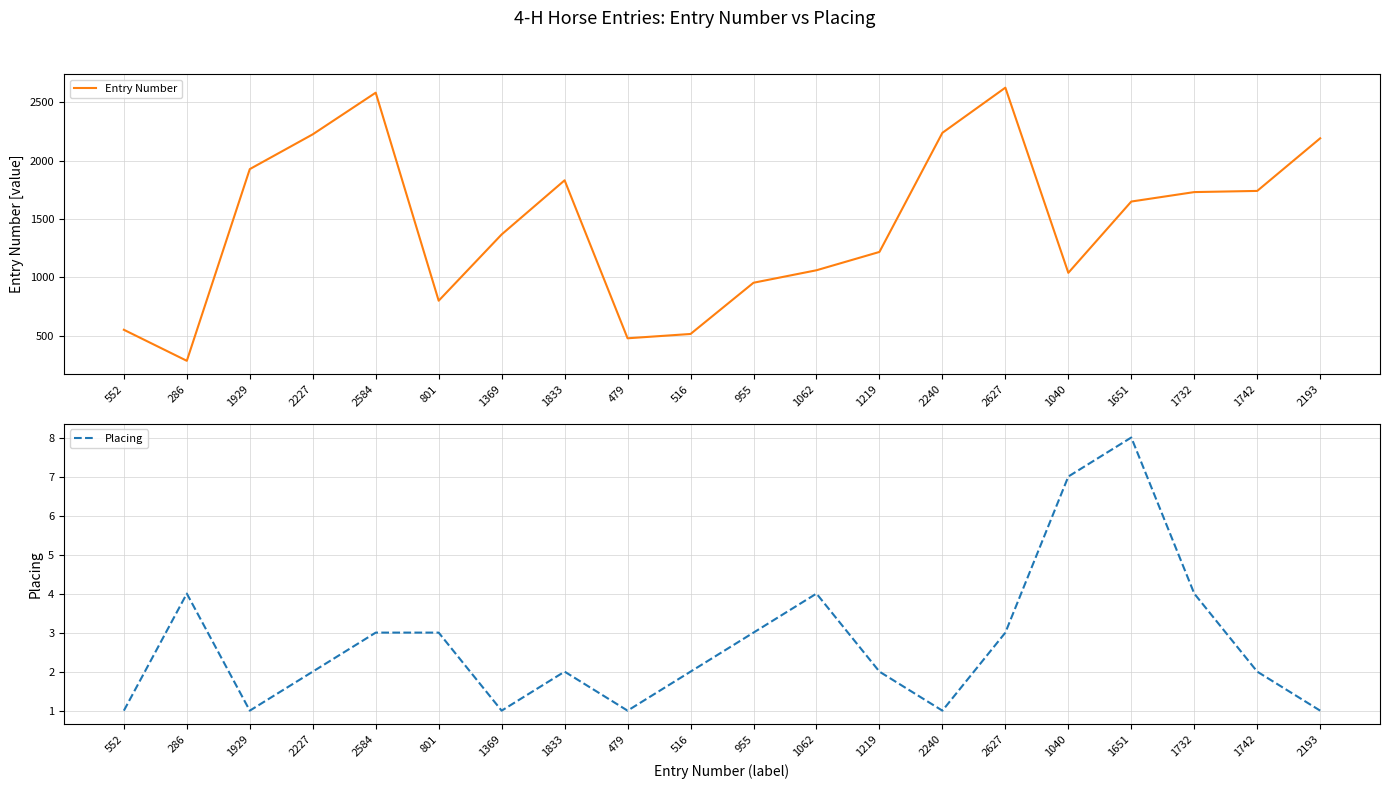

At which label does Entry Number first exceed 1651?

1929